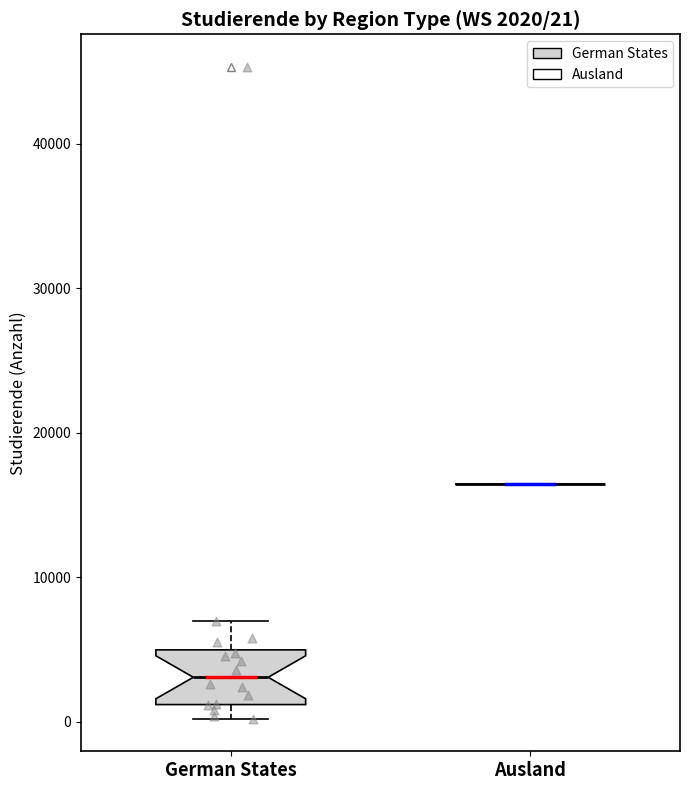

Which box is the tallest, from its lower edge to its upper edge?

German States